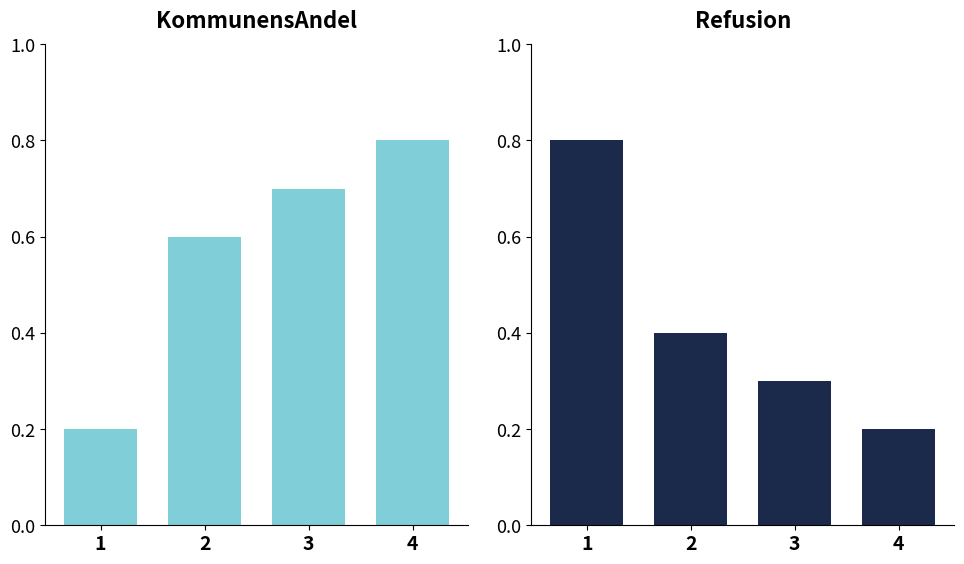

Which series changed the most between 2 and 3?

Refusion